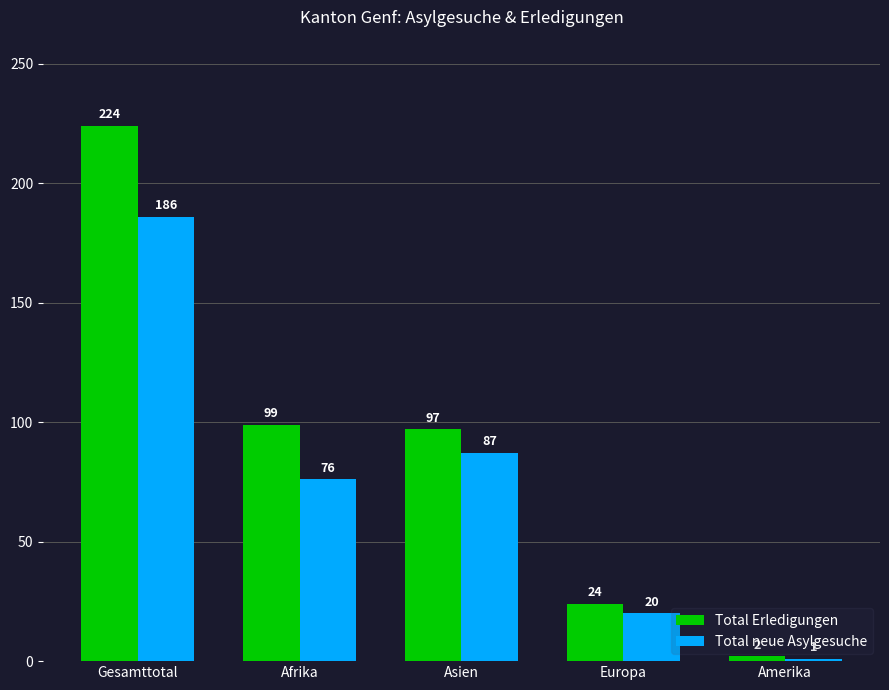

List the series in order of their peak value, lowest first.

Total neue Asylgesuche, Total Erledigungen